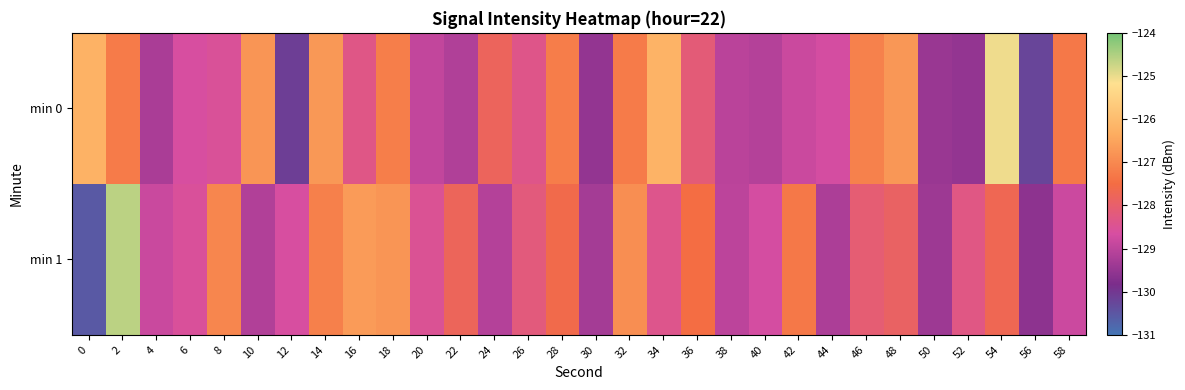

Rank the series by their maximum value, from lowest to highest.

min 0, min 1